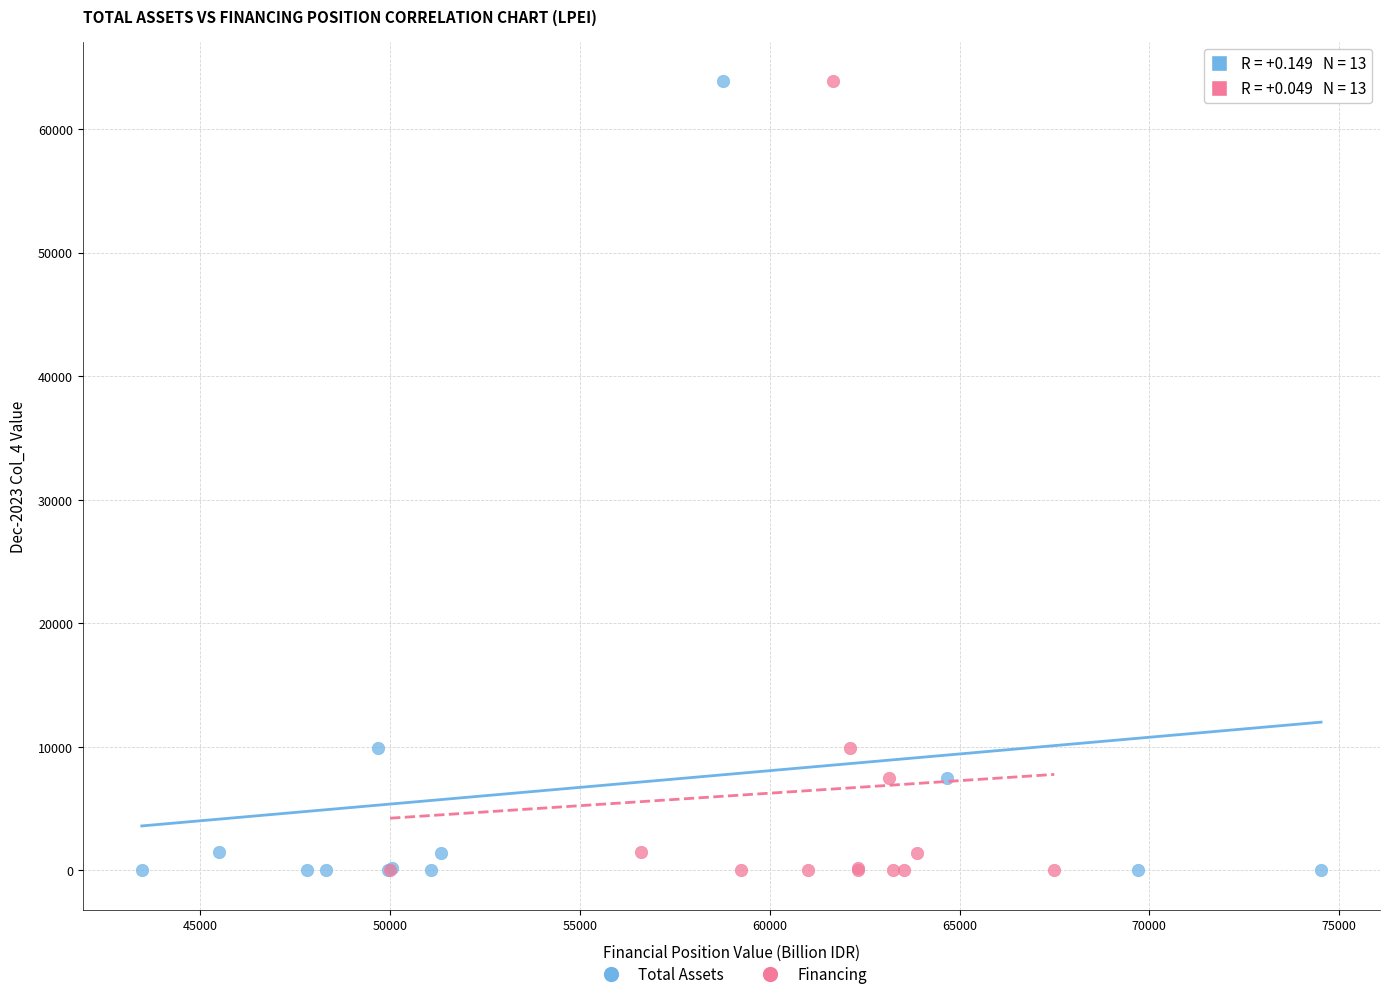

What are all the series names shown in the legend?

Total Assets, Financing